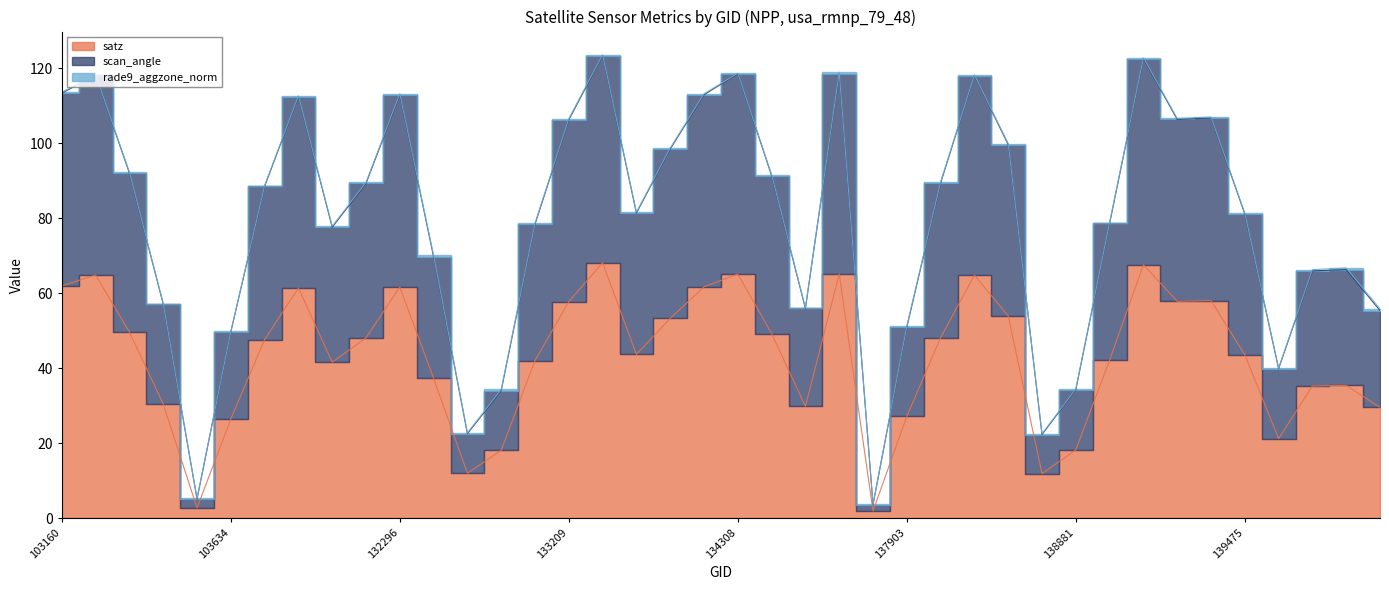

What is the smallest value displayed?

1.9